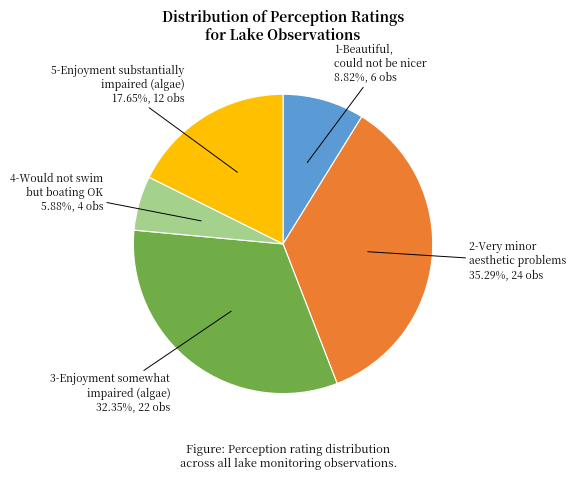

Is there any slice that represents more than half of the pie?

No